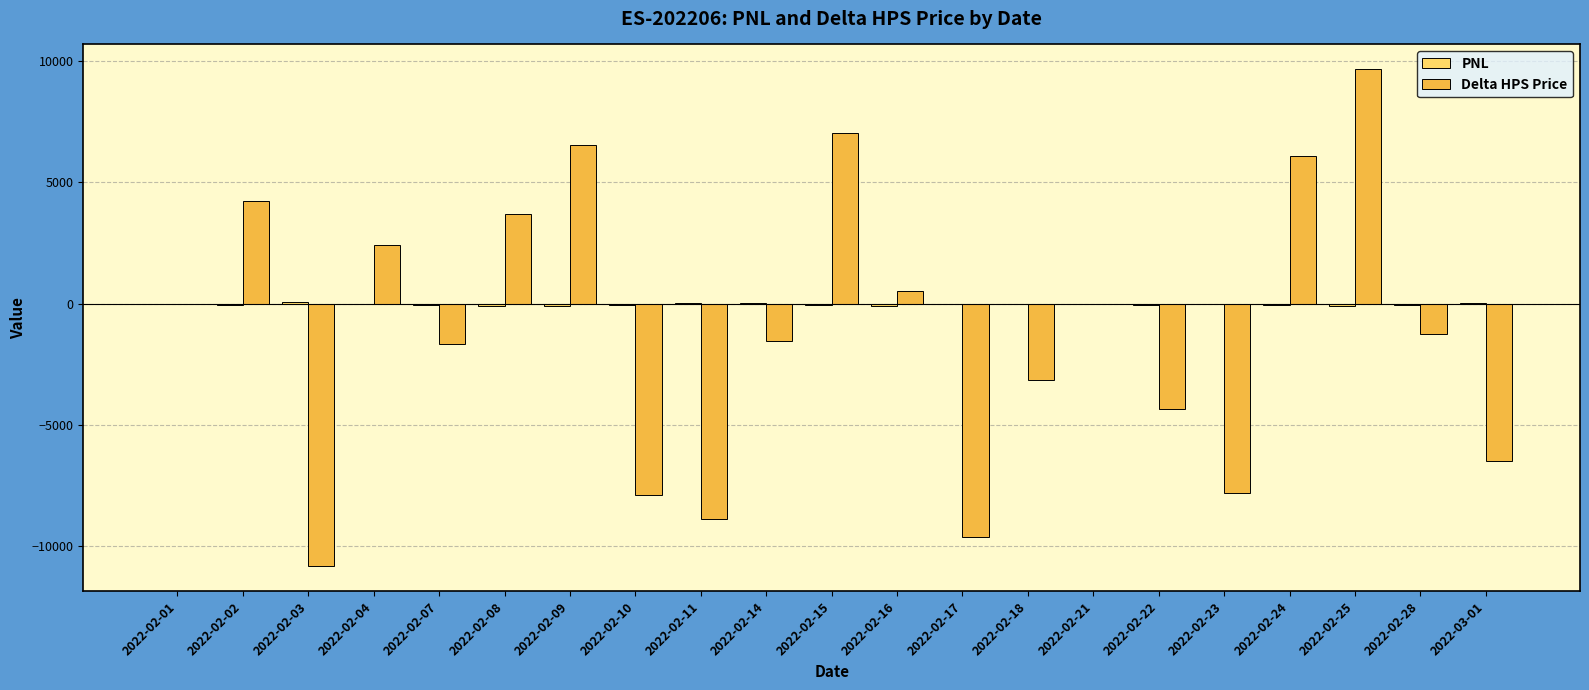

The value of Delta HPS Price at 2022-02-07 is -485. True or false?

False